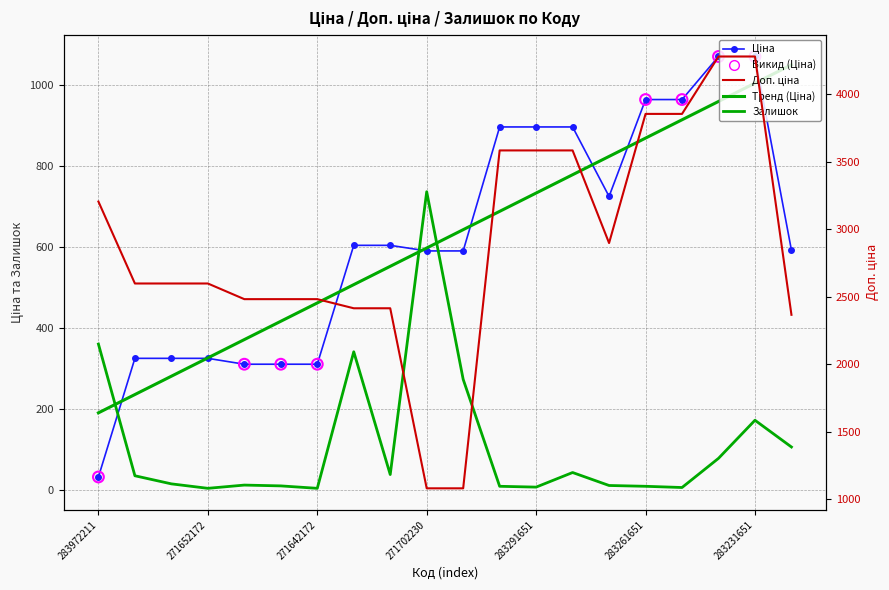

At how many categories does at least one series exceed 2260?

18